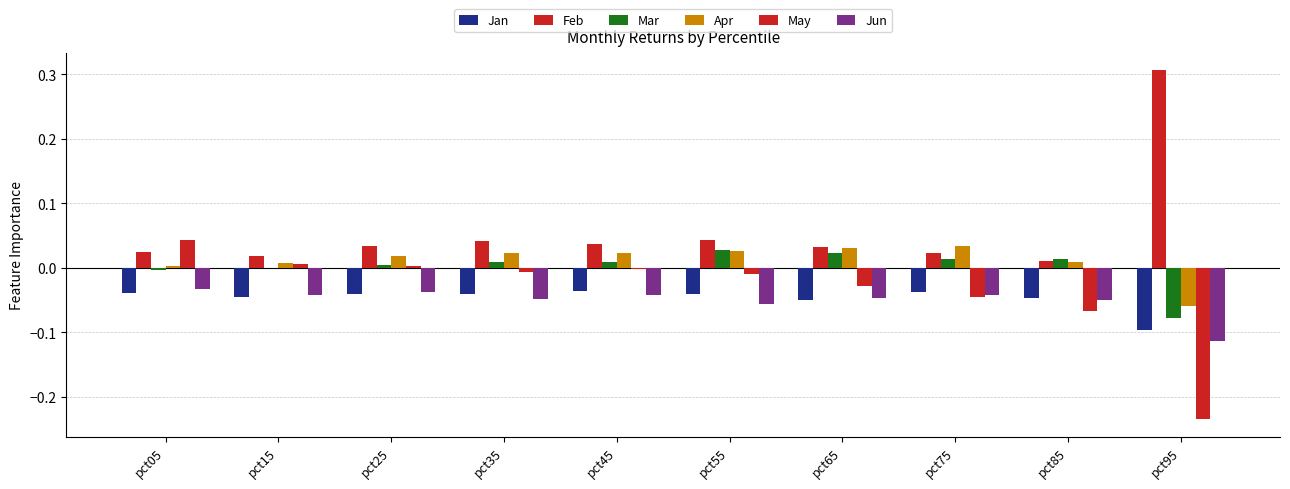

Reading left to right, list all the values displayed in this chart.

Jan: -0.0	-0.0	-0.0	-0.0	-0.0	-0.0	-0.0	-0.0	-0.0	-0.1
Feb: 0.0	0.0	0.0	0.0	0.0	0.0	0.0	0.0	0.0	0.3
Mar: -0.0	-0.0	0.0	0.0	0.0	0.0	0.0	0.0	0.0	-0.1
Apr: 0.0	0.0	0.0	0.0	0.0	0.0	0.0	0.0	0.0	-0.1
May: 0.0	0.0	0.0	-0.0	-0.0	-0.0	-0.0	-0.0	-0.1	-0.2
Jun: -0.0	-0.0	-0.0	-0.0	-0.0	-0.1	-0.0	-0.0	-0.1	-0.1